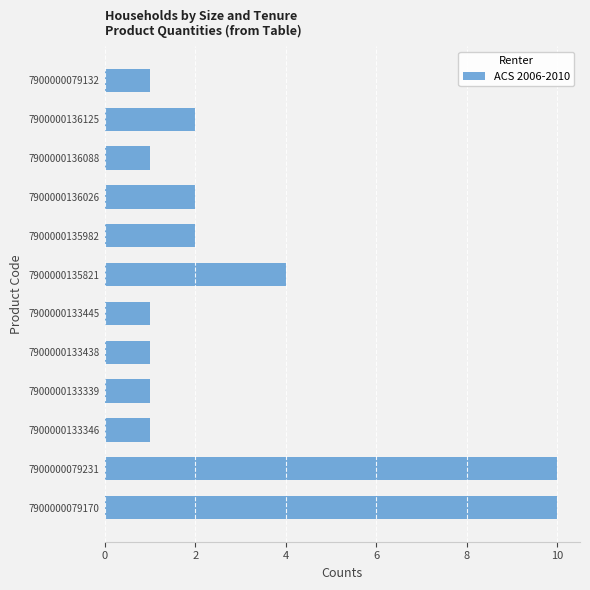

What is the minimum value shown in the chart?

1